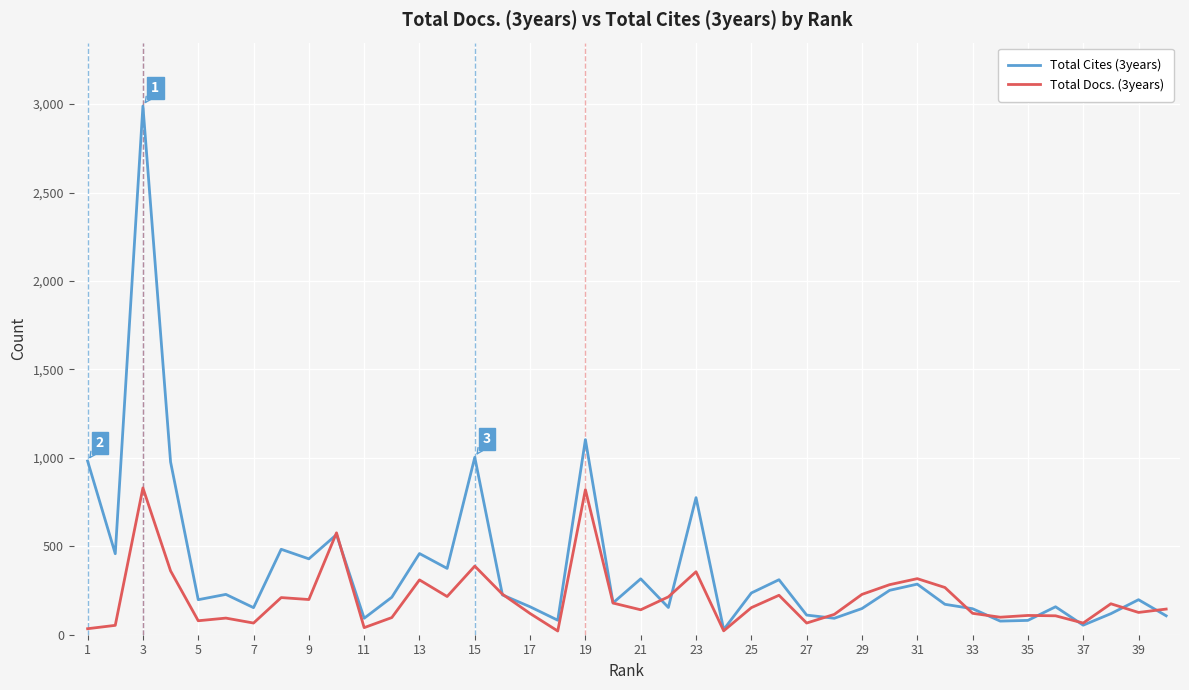

Which series has the widest spread of values?

Total Cites (3years)